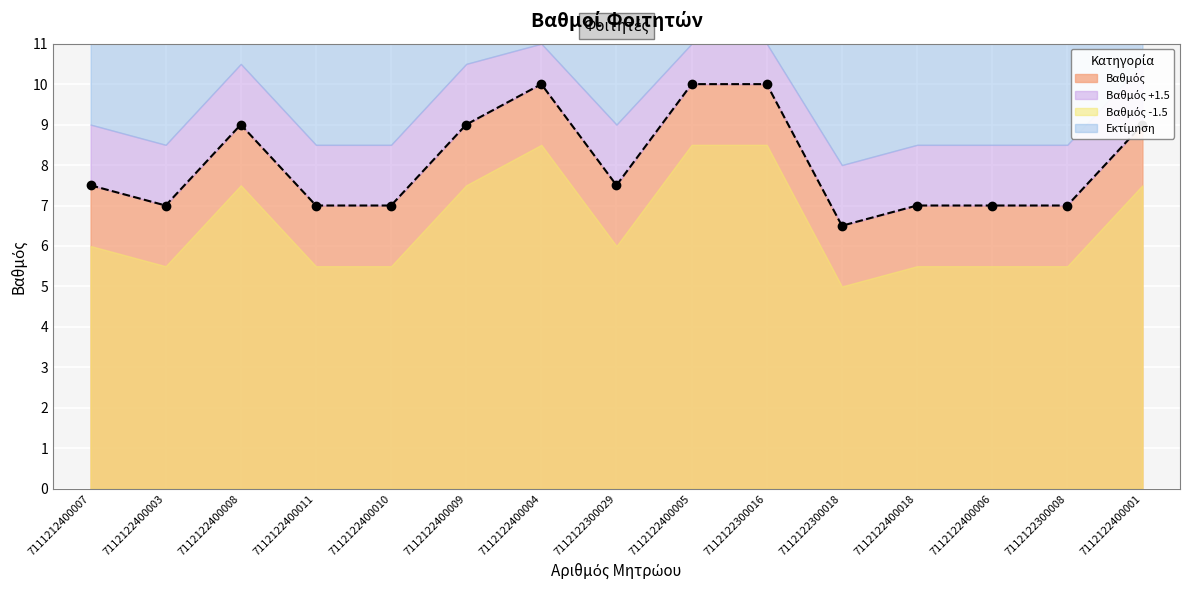

Reading left to right, transcribe all the data shown in this chart.

7111212400007=7.5	7112122400003=7.0	7112122400008=9.0	7112122400011=7.0	7112122400010=7.0	7112122400009=9.0	7112122400004=10.0	7112122300029=7.5	7112122400005=10.0	7112122300016=10.0	7112122300018=6.5	7112122400018=7.0	7112122400006=7.0	7112122300008=7.0	7112122400001=9.0